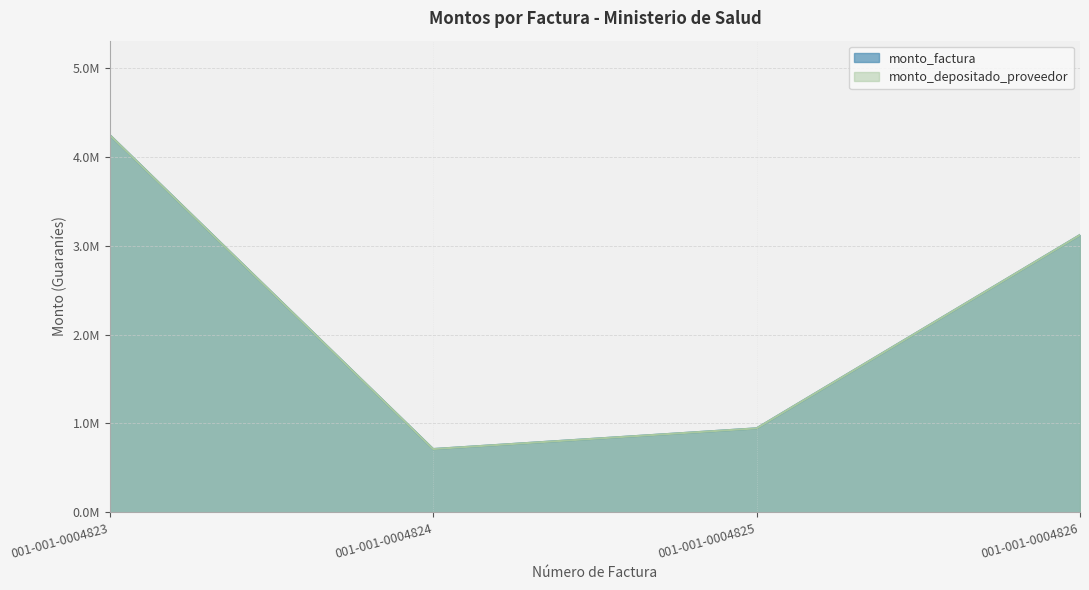

At which label is monto_factura closest to 2478500?

001-001-0004826